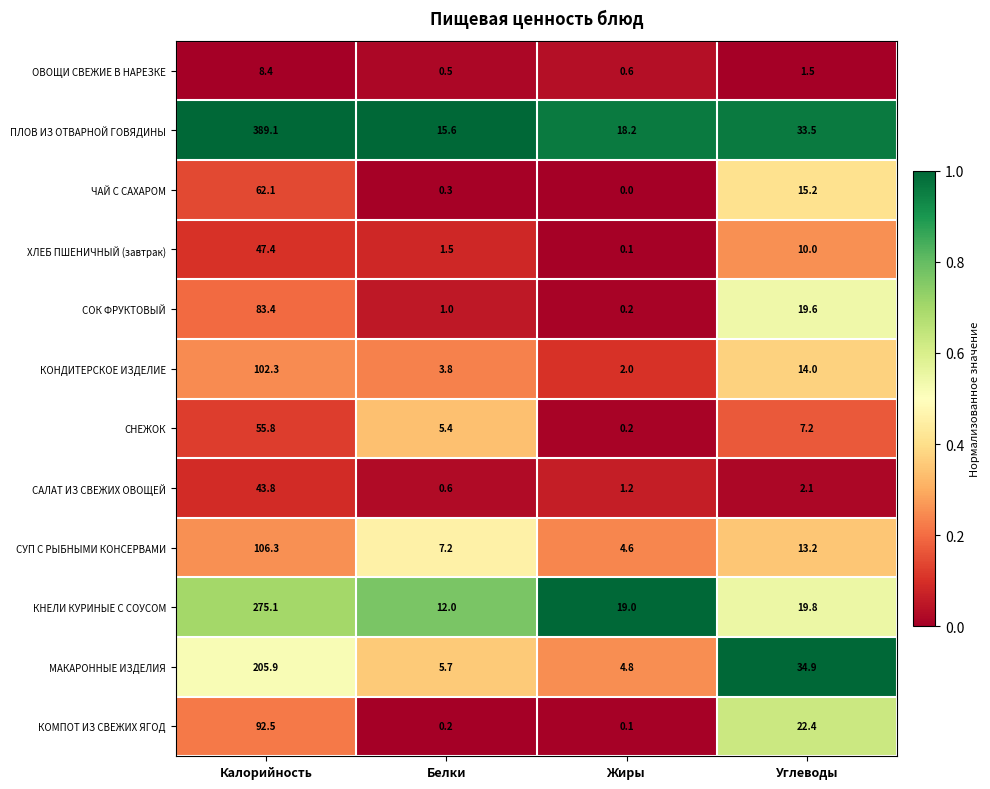

At which category is the sum across all series the highest?

Калорийность